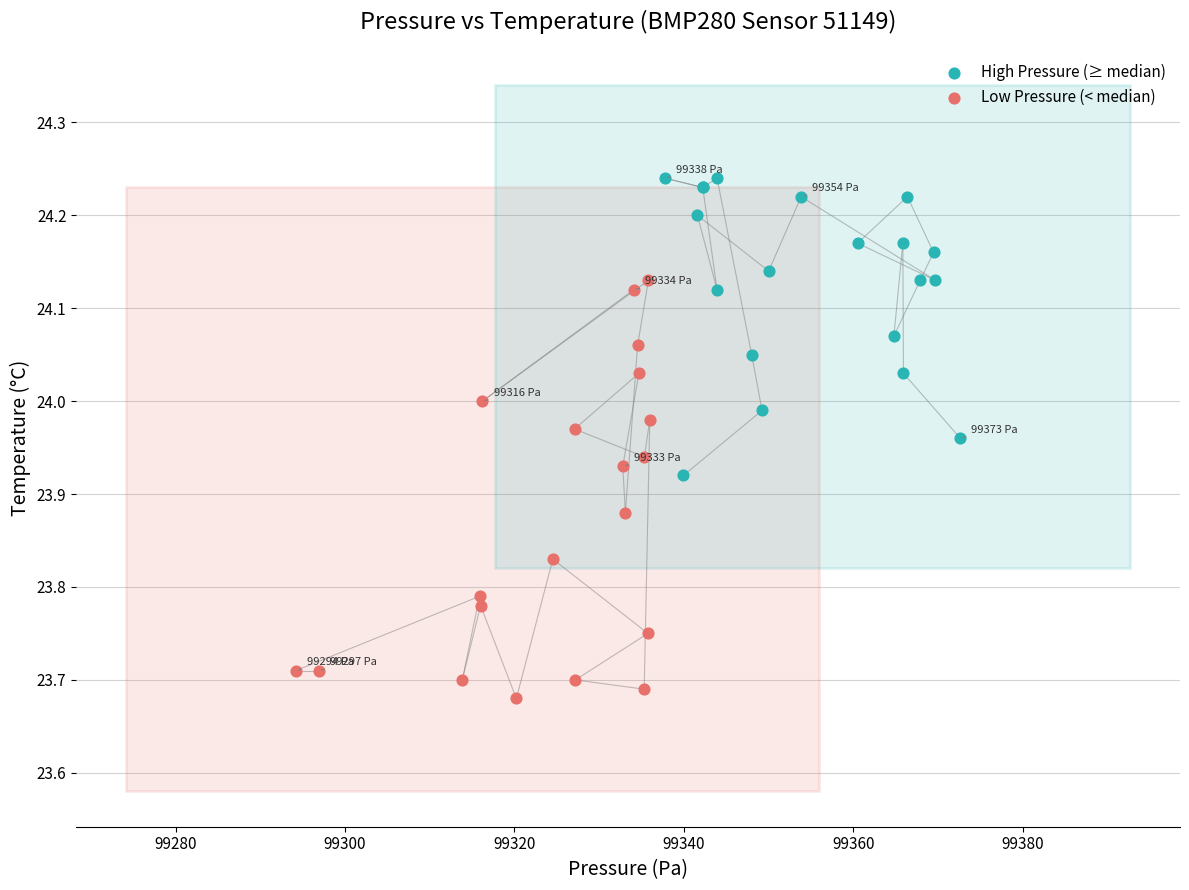

Which series contains the highest Y value?

High Pressure (≥ median)